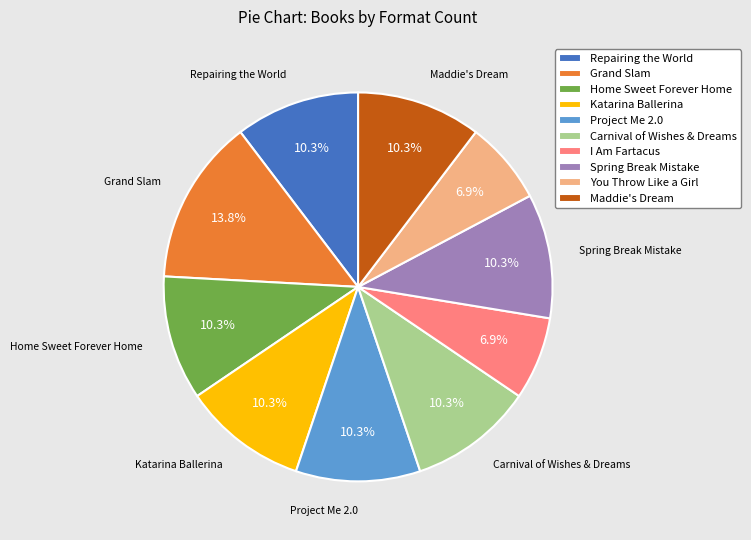

Between Grand Slam and Carnival of Wishes & Dreams, which is larger?

Grand Slam